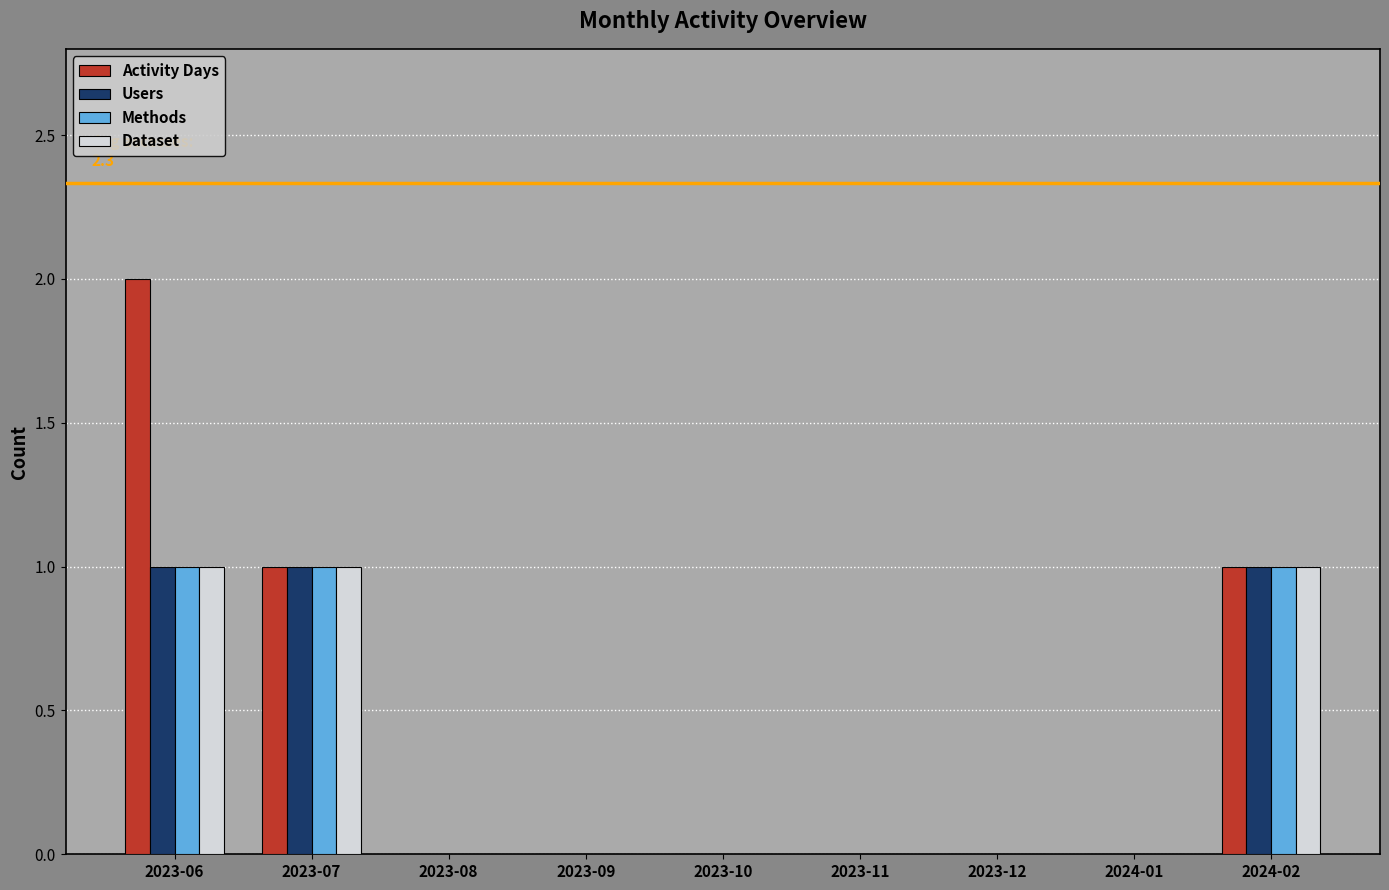

The value of Dataset at 2023-06 is 1. True or false?

True